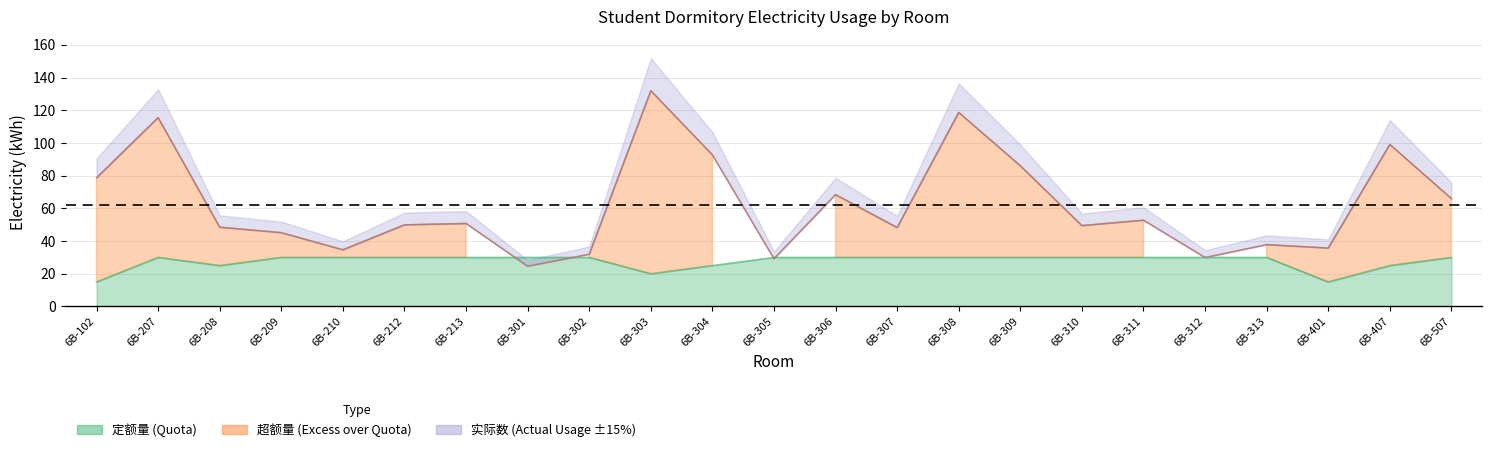

How many lines are shown in the chart?

3